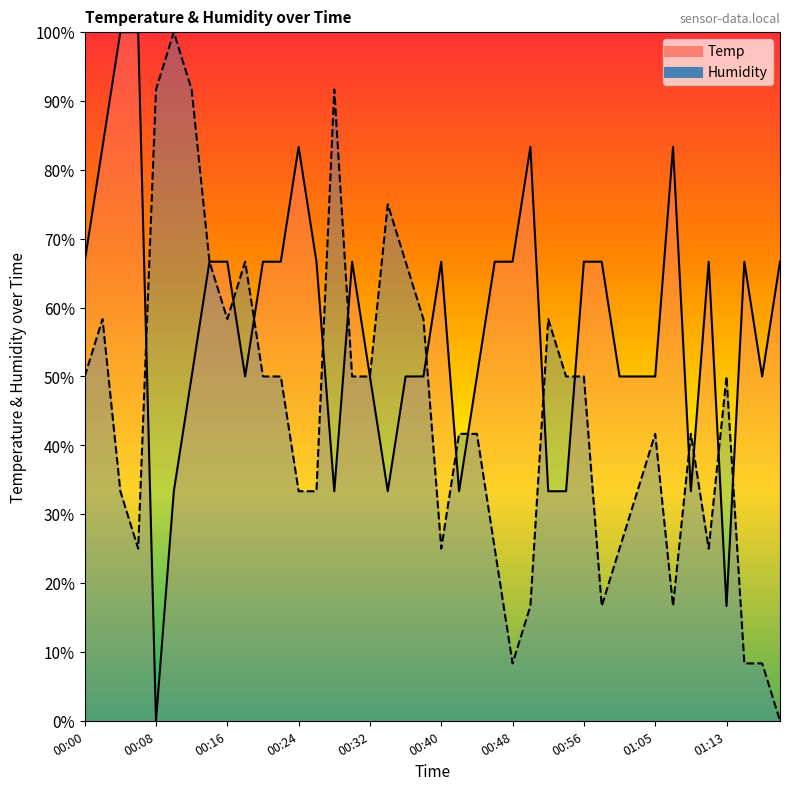

What is the greatest value displayed?

100.0